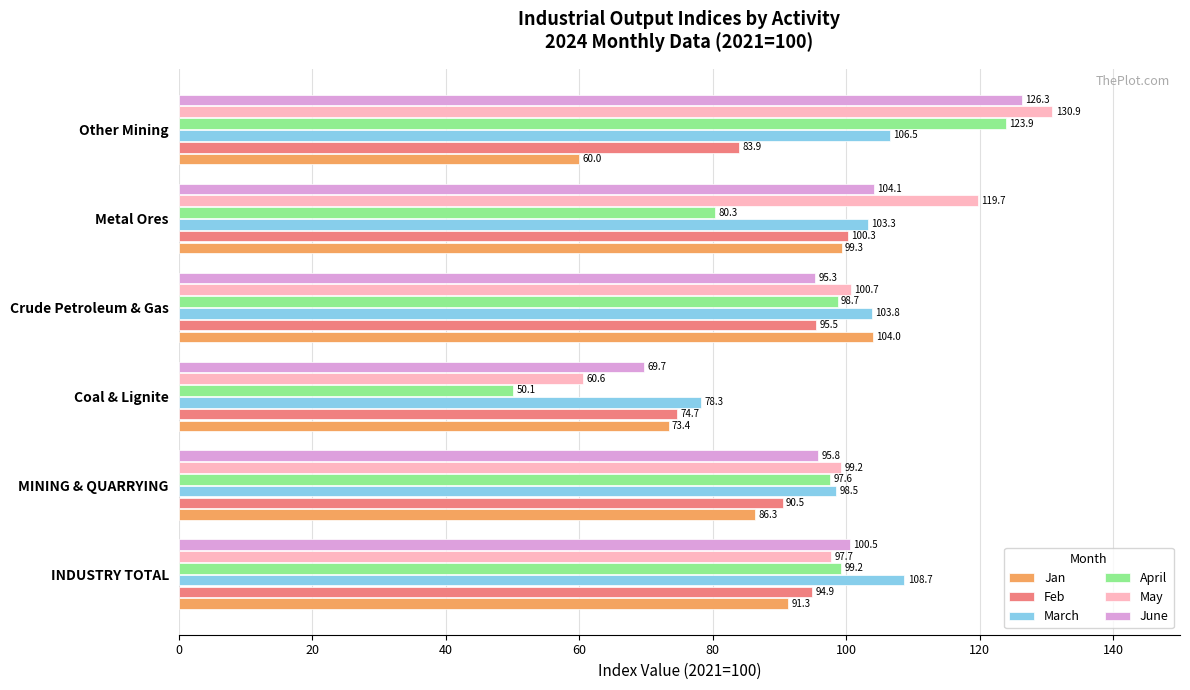

Where is March nearest to the value 93?

MINING & QUARRYING